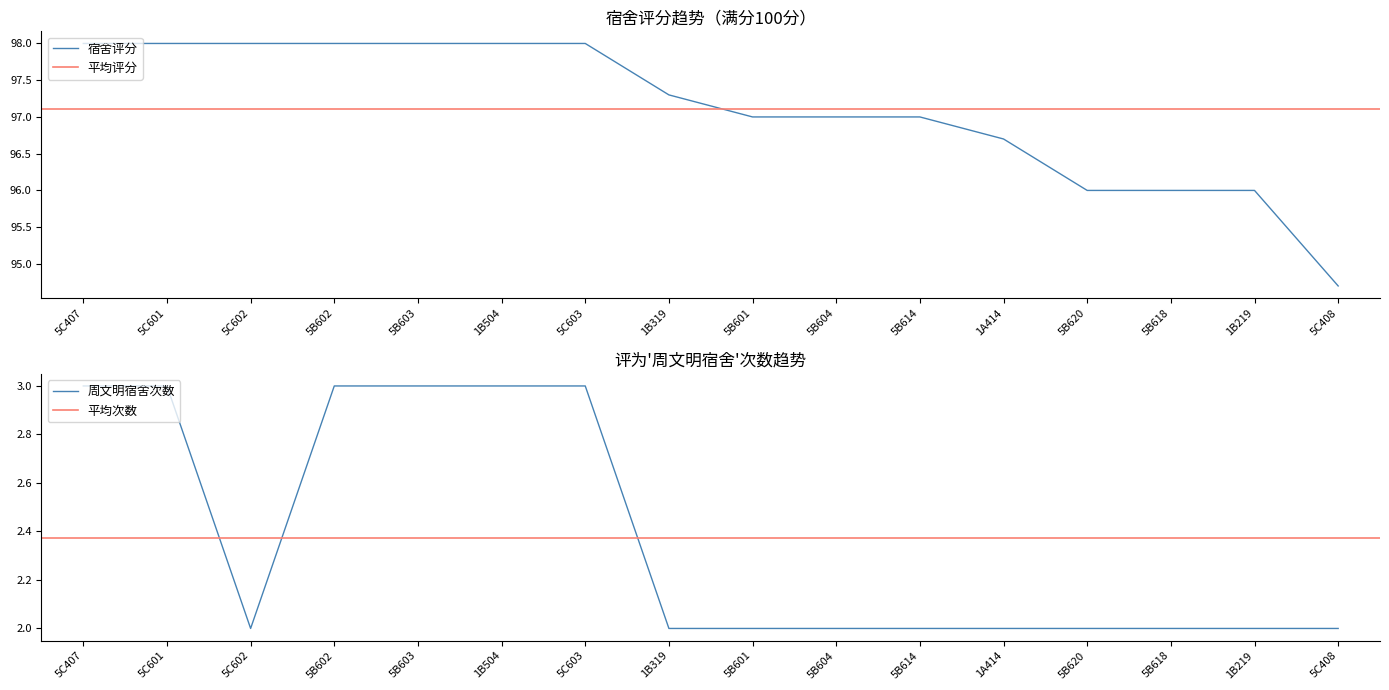

Rank the categories by 评为周文明宿舍次数 value from lowest to highest.

5C602, 1B319, 5B601, 5B604, 5B614, 1A414, 5B620, 5B618, 1B219, 5C408, 5C407, 5C601, 5B602, 5B603, 1B504, 5C603